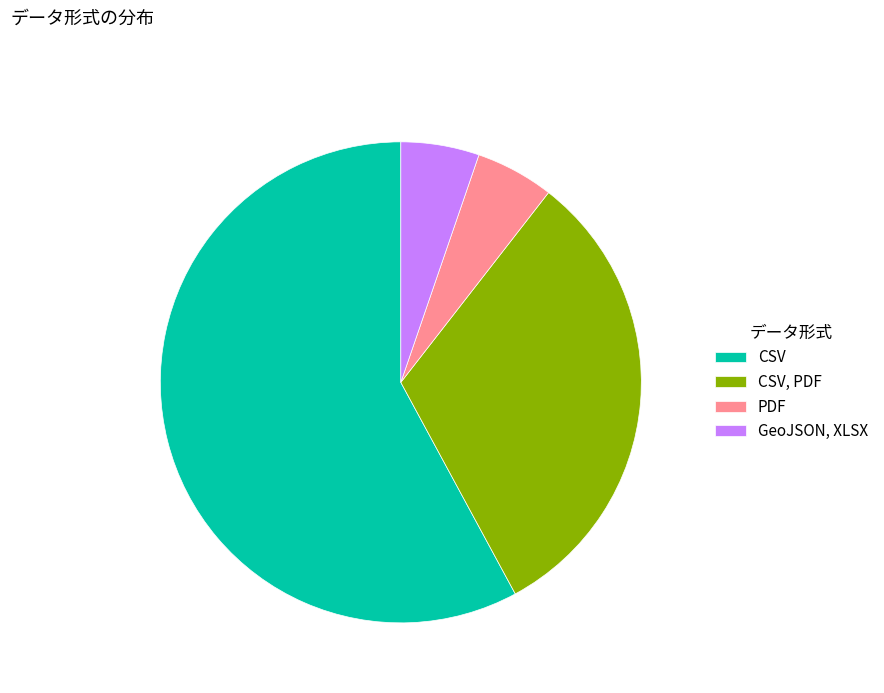

The CSV slice represents 47% of the pie. True or false?

False